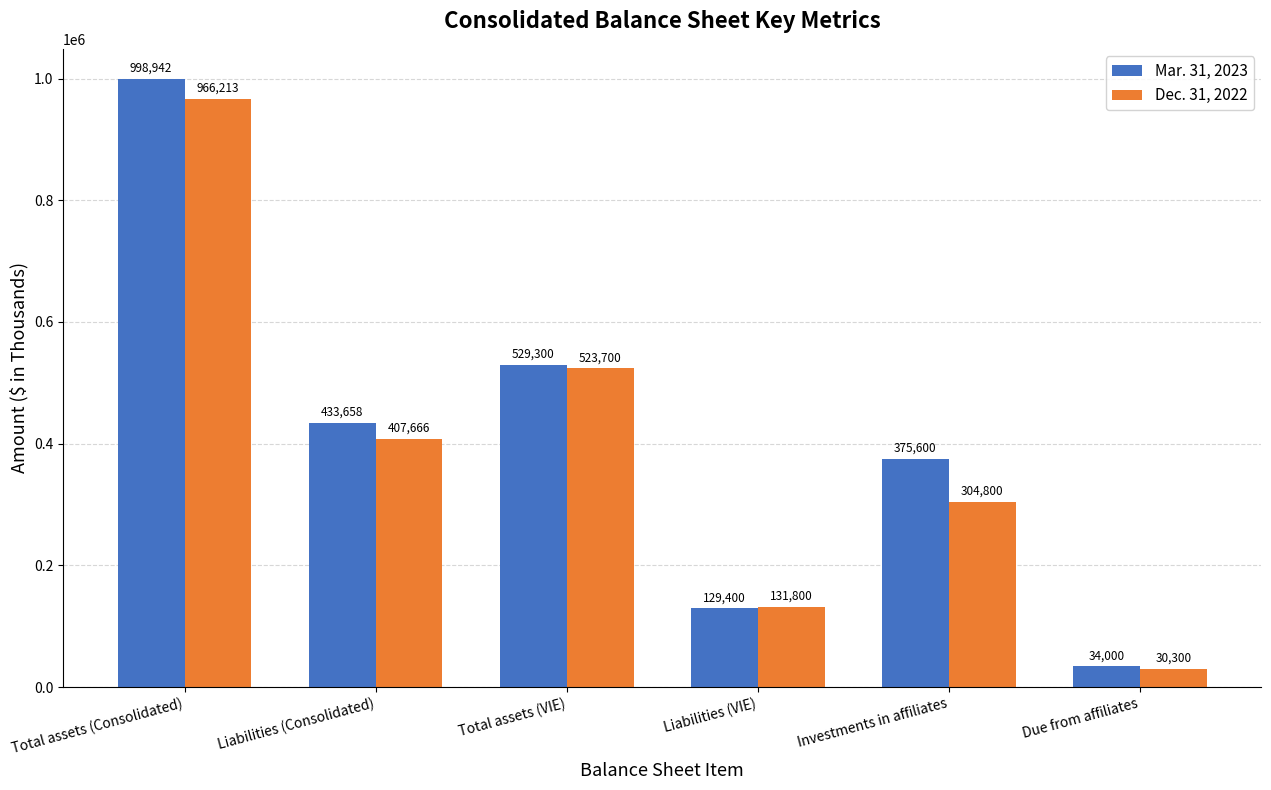

What is the average value of the Dec. 31, 2022 series?

394080